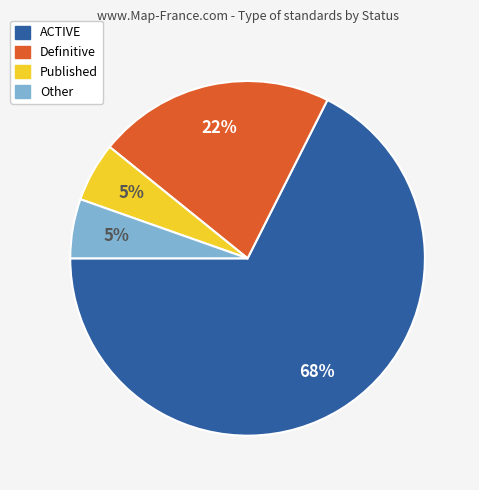

Is Other the majority of the pie?

No